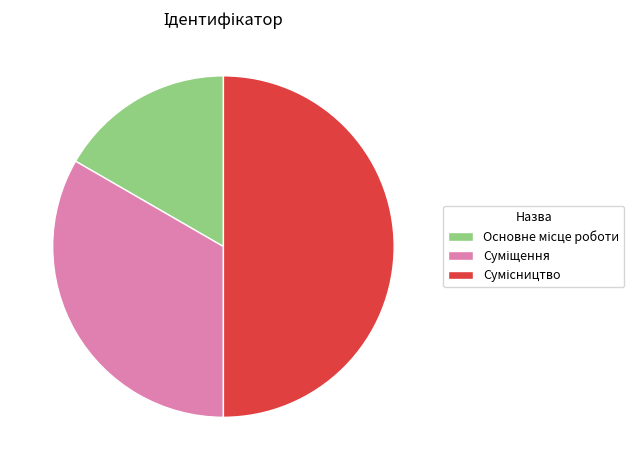

What percentage is the Основне місце роботи slice, to the nearest percent?

17%